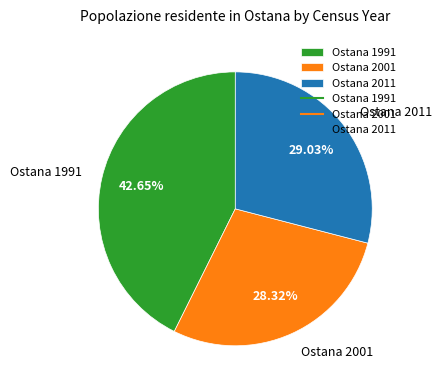

The Ostana 2011 slice represents 29% of the pie. True or false?

True